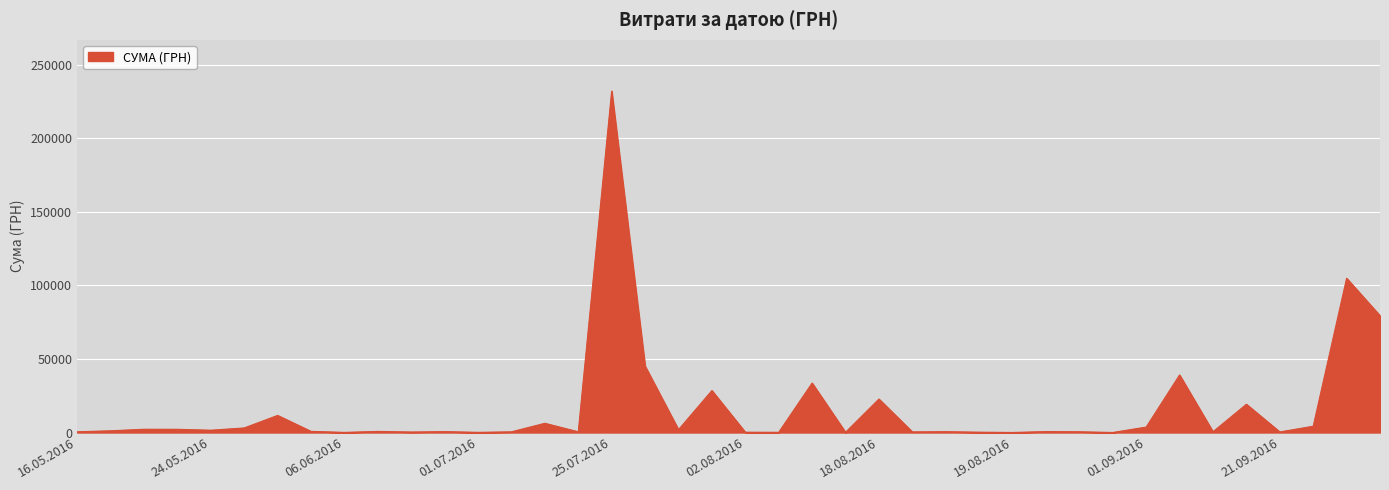

What is the maximum value shown in the chart?

232178.0